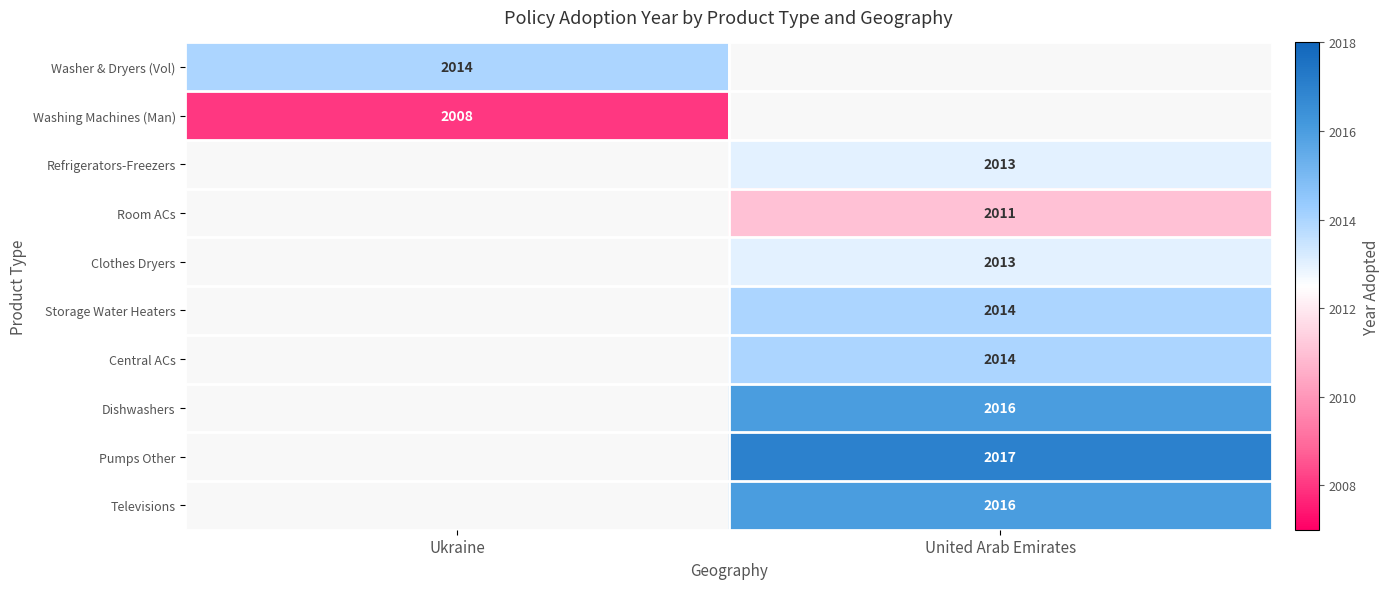

Between Ukraine and United Arab Emirates, which is larger?

United Arab Emirates